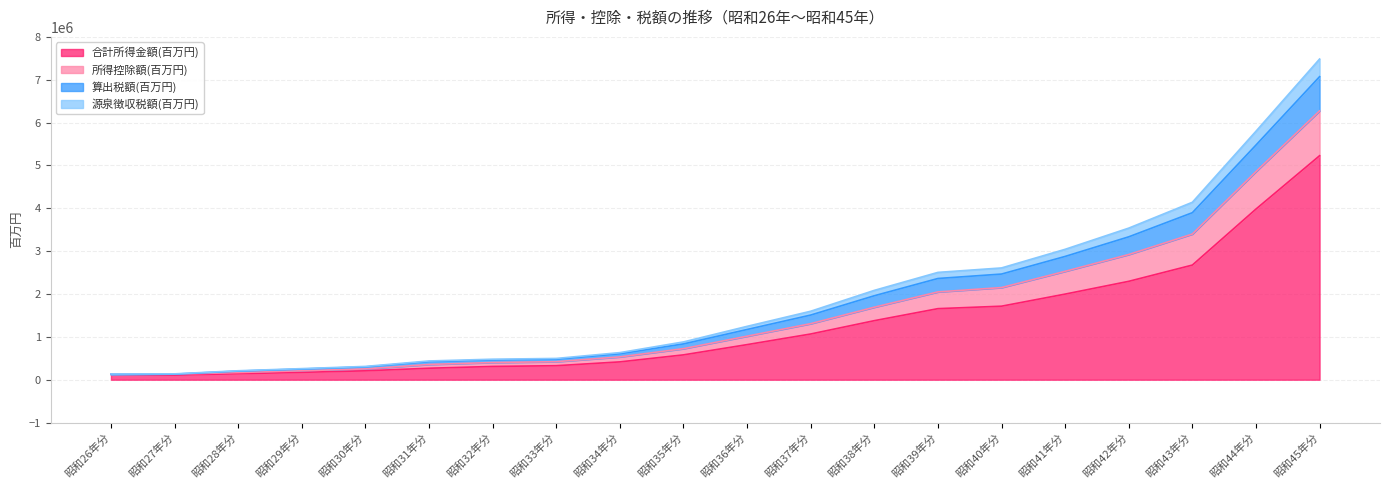

At which category is the sum across all series the highest?

昭和45年分